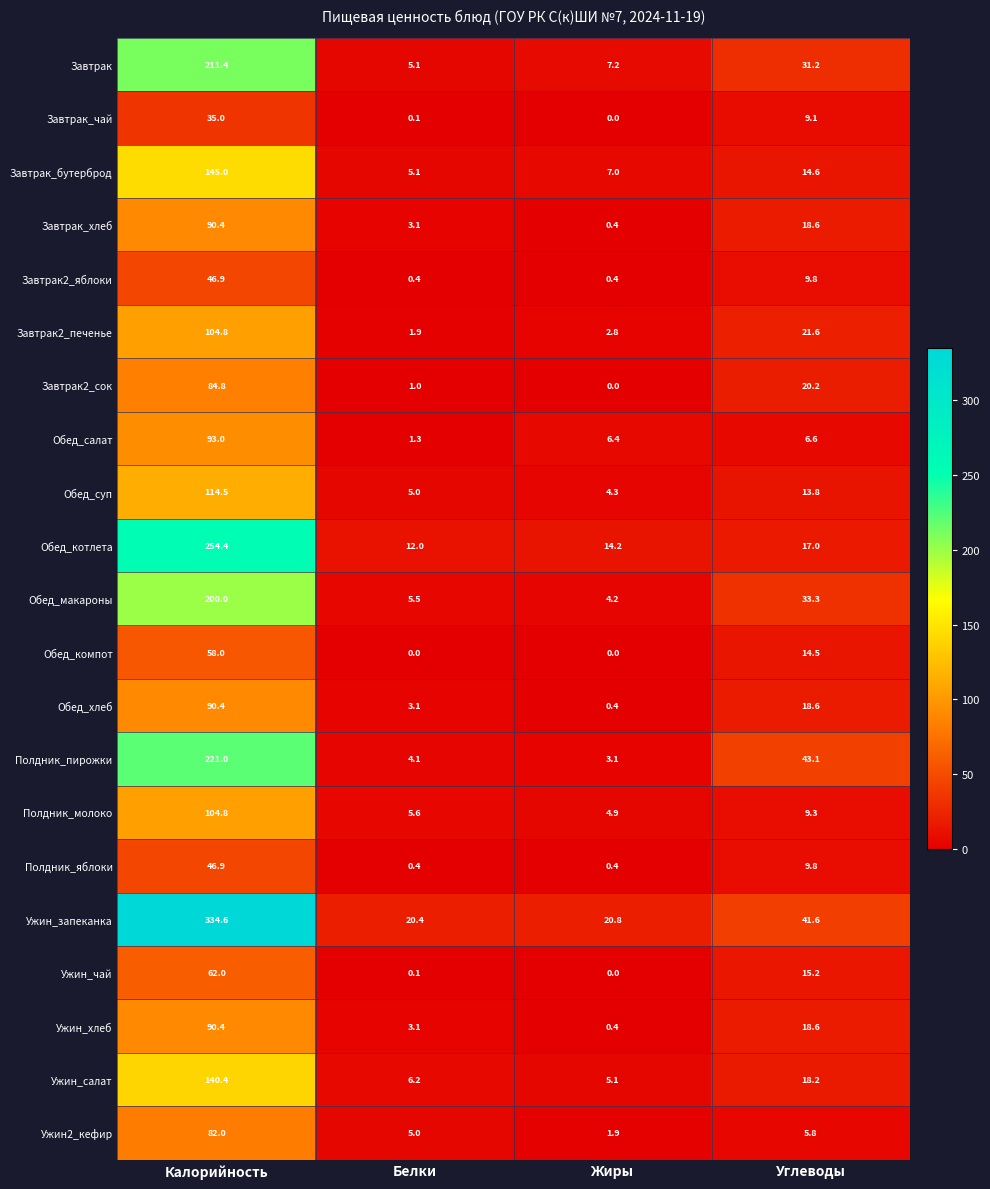

At which label does Завтрак_бутерброд first exceed 14?

Калорийность